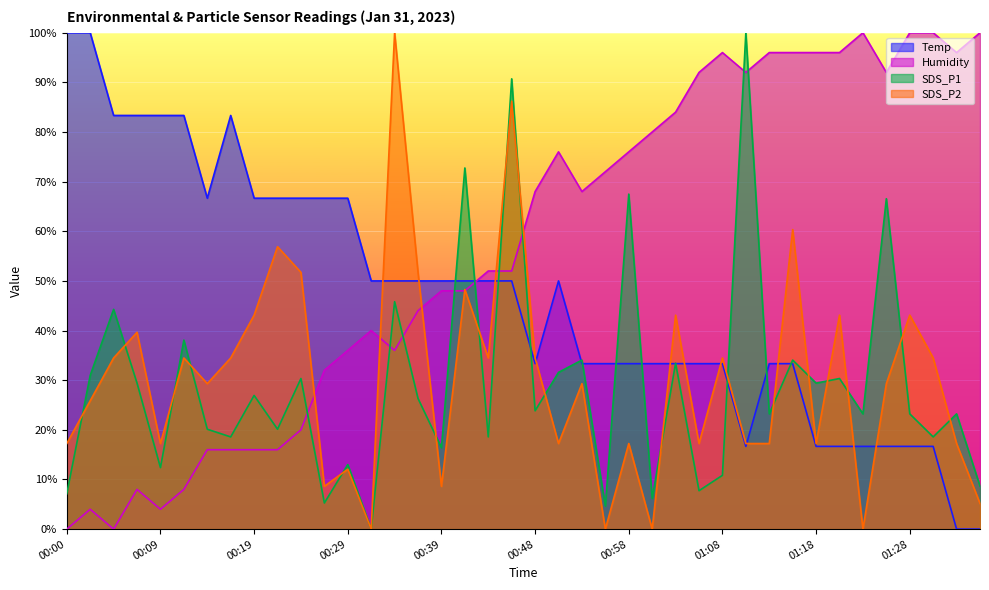

At which label does Temp first exceed 49?

00:00